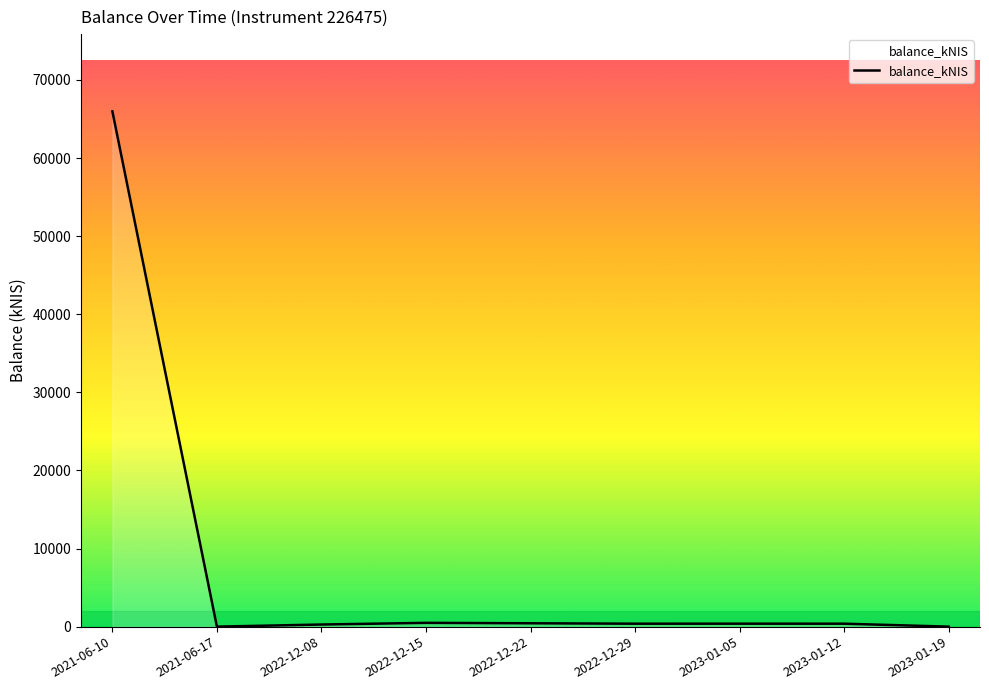

What is the difference between the second highest and second lowest values?

485.1